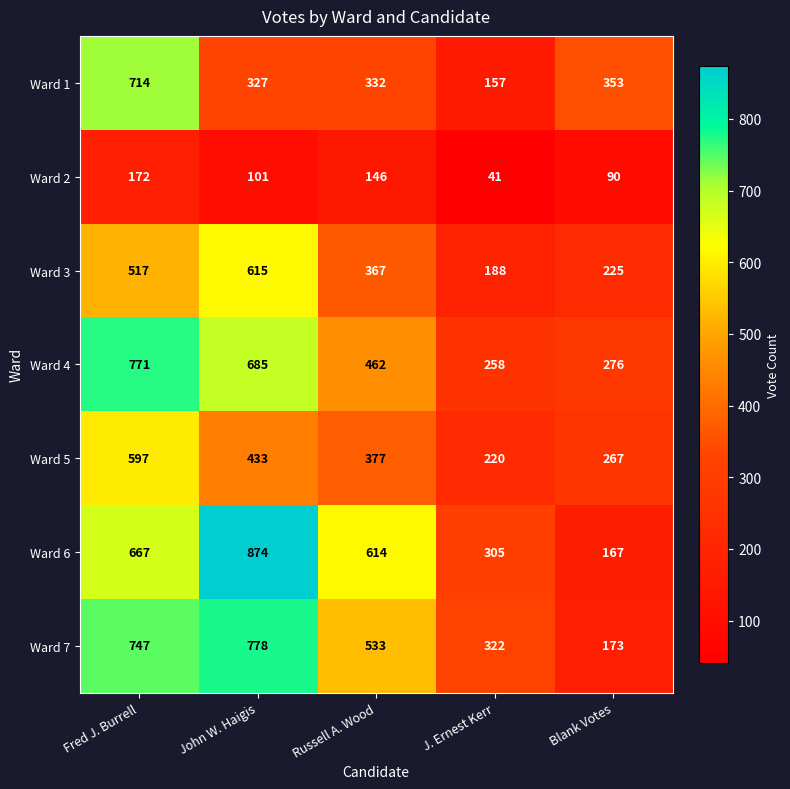

The value of Ward 3 at Russell A. Wood is 367. True or false?

True